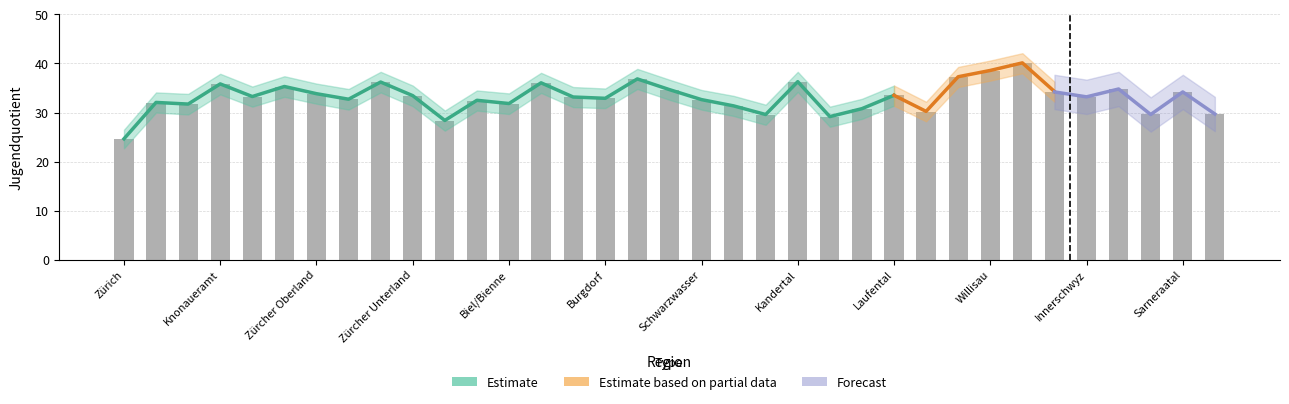

At which category is the sum across all series the highest?

Entlebuch